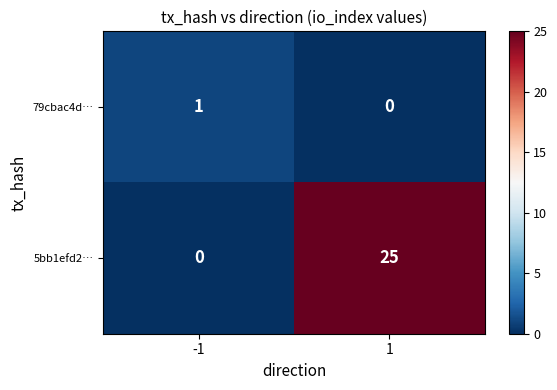

What is the difference between the highest and lowest values at 1?

25